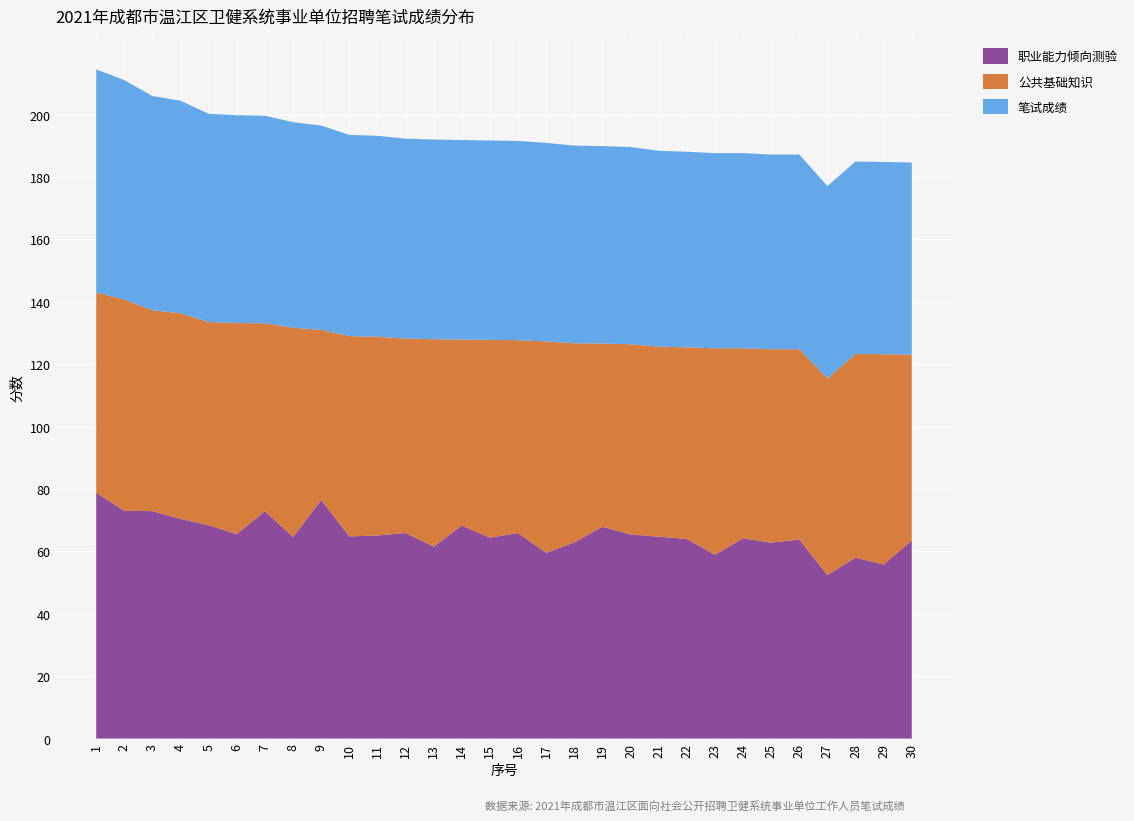

Reading left to right, what are all the values shown in this chart?

职业能力倾向测验: 78.8	73.0	72.9	70.4	68.4	65.5	72.9	64.6	76.5	64.8	65.1	65.9	61.5	68.3	64.4	65.9	59.5	62.9	67.9	65.4	64.7	64.0	58.9	64.2	62.8	63.8	52.4	58.0	55.8	63.5
公共基础知识: 64.2	67.7	64.4	65.9	65.1	67.7	60.2	67.1	54.5	64.2	63.7	62.3	66.5	59.6	63.4	61.8	67.8	63.8	58.7	61.0	60.9	61.4	66.2	60.9	62.0	61.0	63.0	65.3	67.4	59.6
笔试成绩: 71.5	70.3	68.7	68.2	66.8	66.6	66.5	65.8	65.5	64.5	64.4	64.1	64.0	64.0	63.9	63.9	63.6	63.4	63.3	63.2	62.8	62.7	62.5	62.5	62.4	62.4	61.7	61.6	61.6	61.5